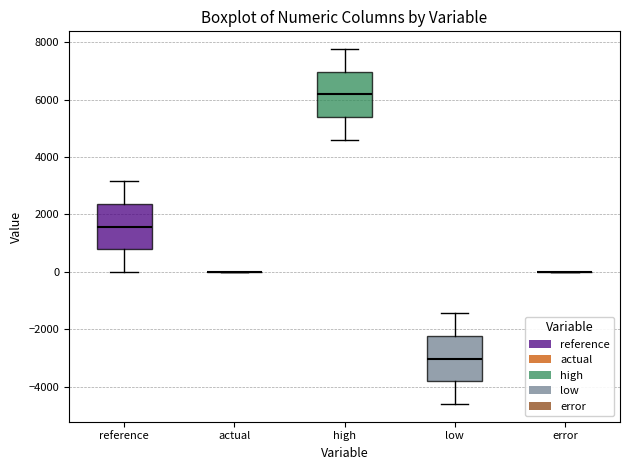

Reading left to right, read every box against the y-axis: the position of its median line, the range the box covers, and the ends of its whiskers. The values are not printed on the chart, so give them approximately, as read against the axis.

reference: median 1600, box 800 to 2400, whiskers 0 to 3200
actual: box collapsed to a line at 0, whiskers 0 to 0
high: median 6200, box 5400 to 7000, whiskers 4600 to 7800
low: median -3000, box -3800 to -2200, whiskers -4600 to -1400
error: box collapsed to a line at 0, whiskers 0 to 0